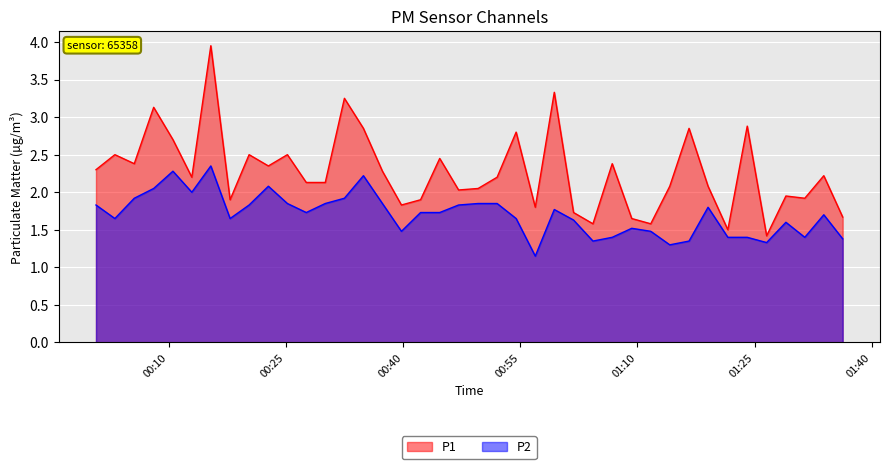

Where is P1 nearest to the value 2?

2024-01-25T00:47:06